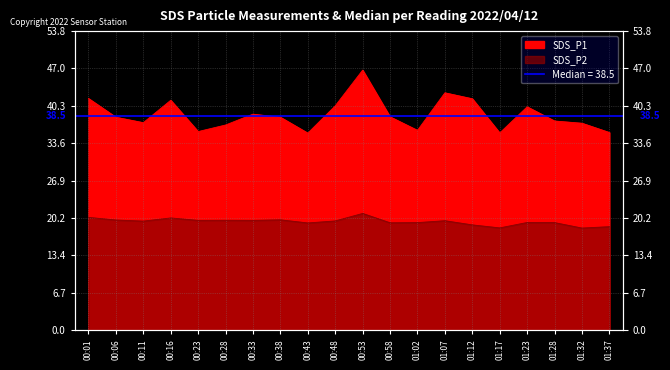

What is the sum of the SDS_P2 values at 00:01 and 01:28?

39.6